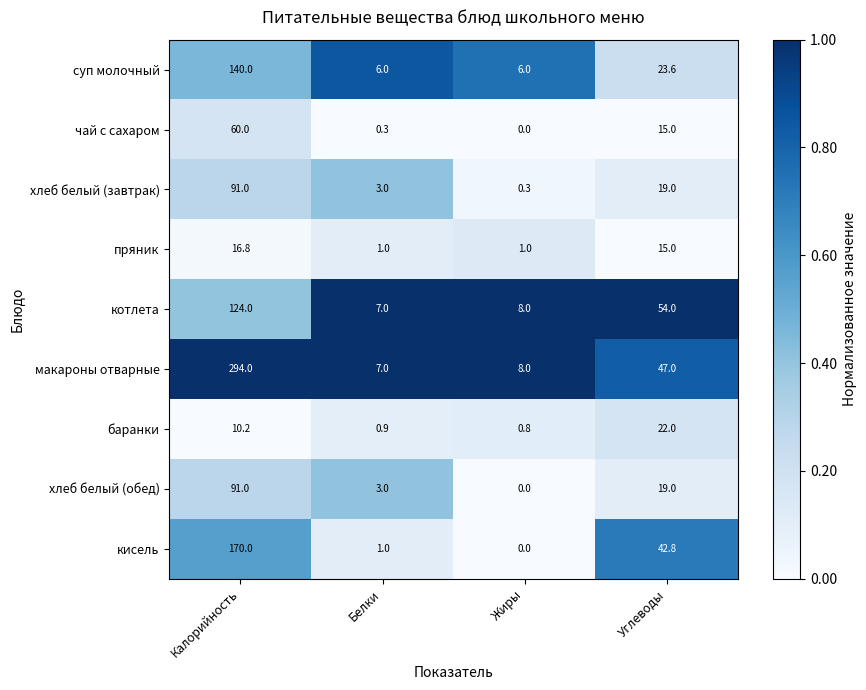

What is the sum of all суп молочный values?

175.6